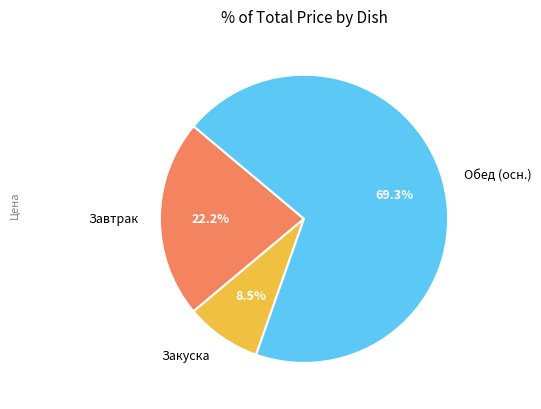

What percentage do Закуска and Обед (осн.) together represent?

77.8%